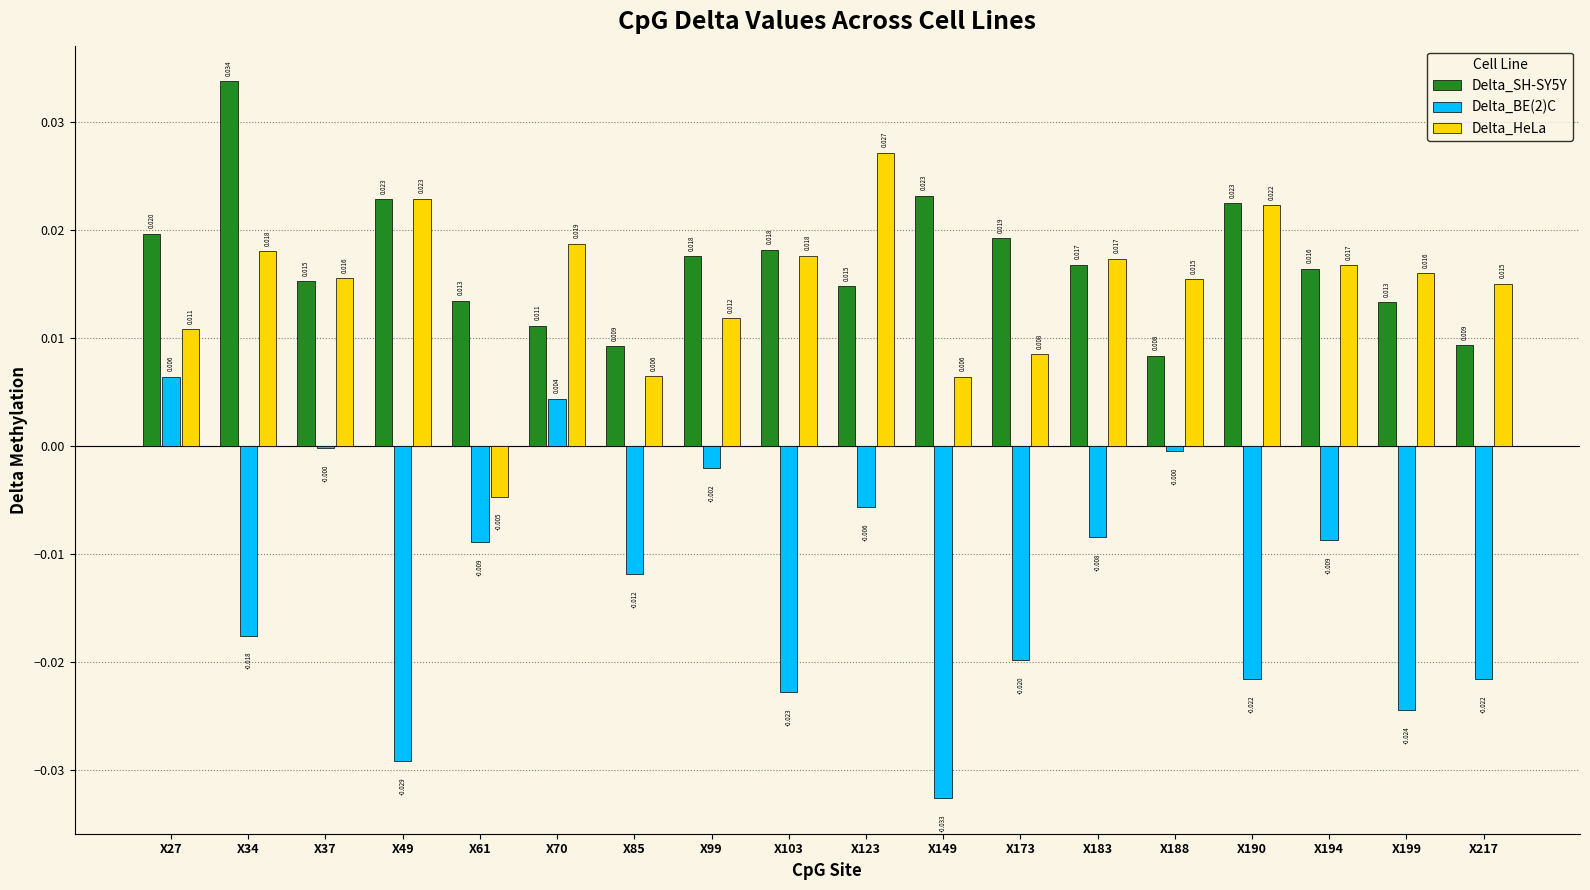

The Delta_HeLa series shows 0.0 at X70. True or false?

True